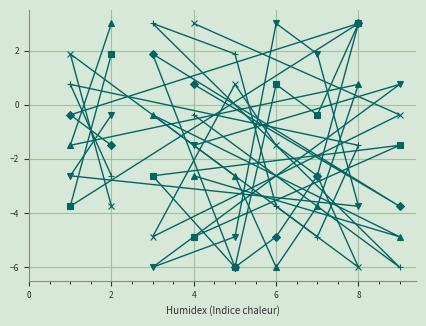

How many data points in col_2 are above -2?

4